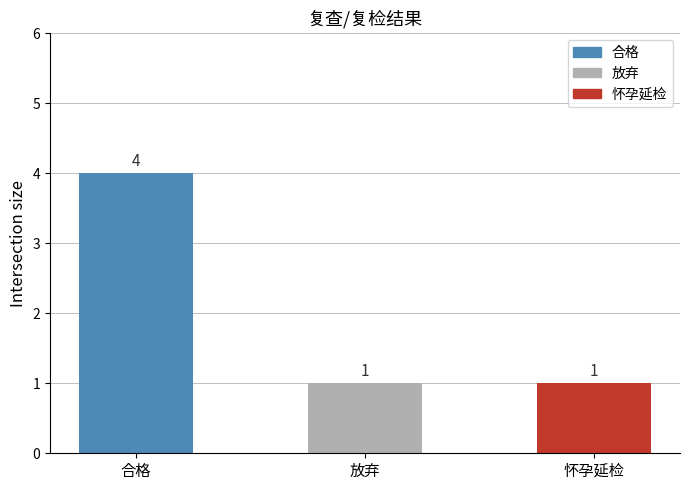

Which has a higher value, 放弃 or 合格?

合格